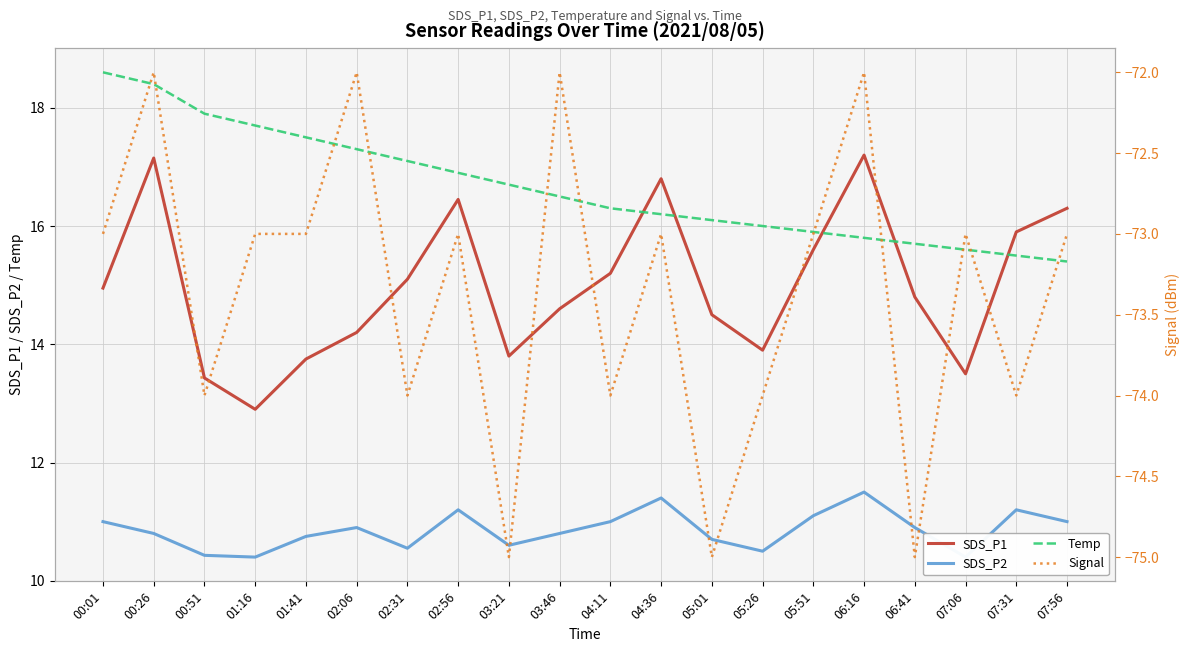

At which category does the chart reach its minimum across all series?

03:21